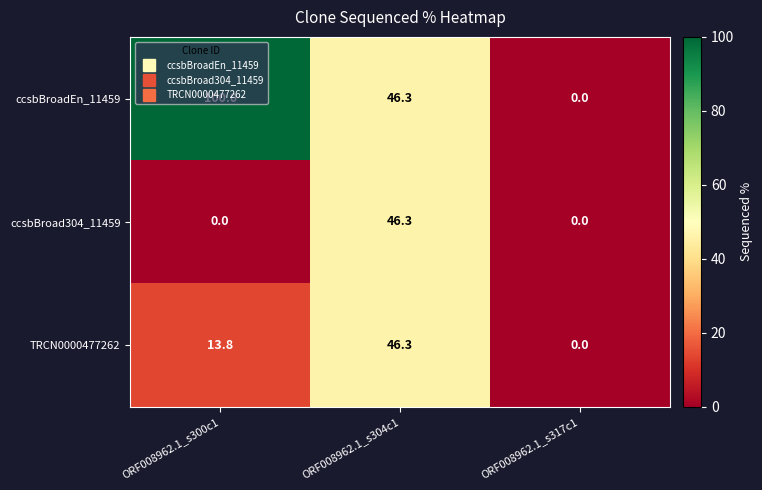

The value of TRCN0000477262 at ORF008962.1_s300c1 is 22.0. True or false?

False